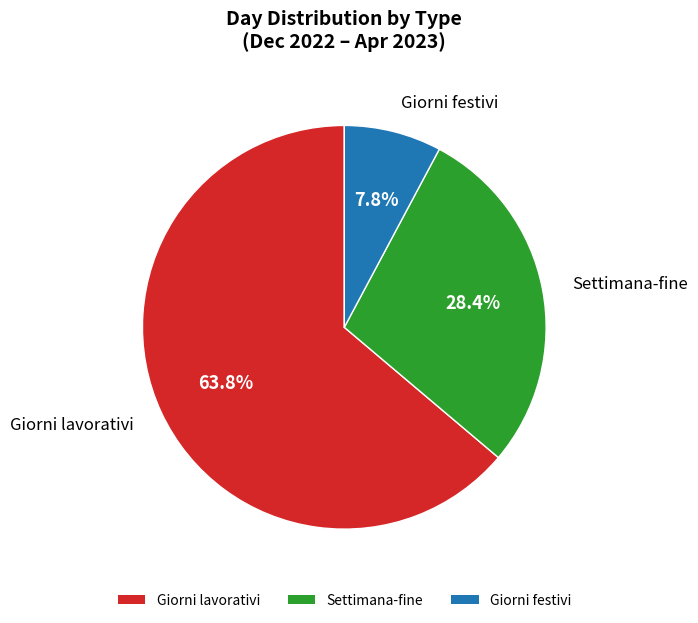

Count the number of slices in the pie.

3